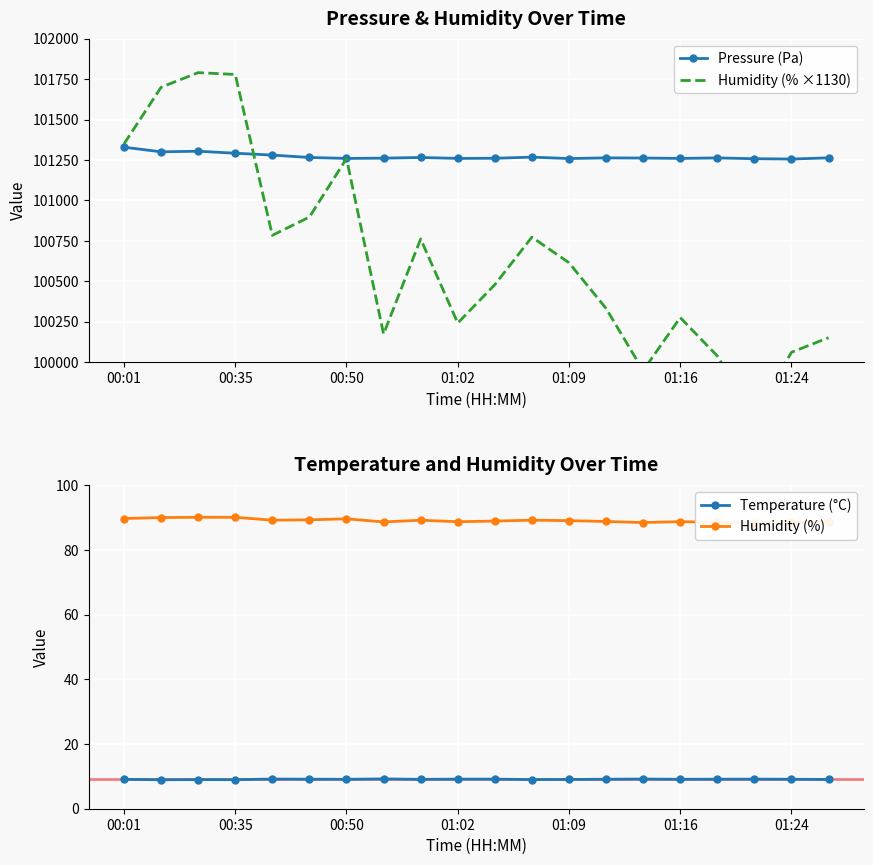

The Temperature (°C) series shows 9.1 at 01:24. True or false?

True